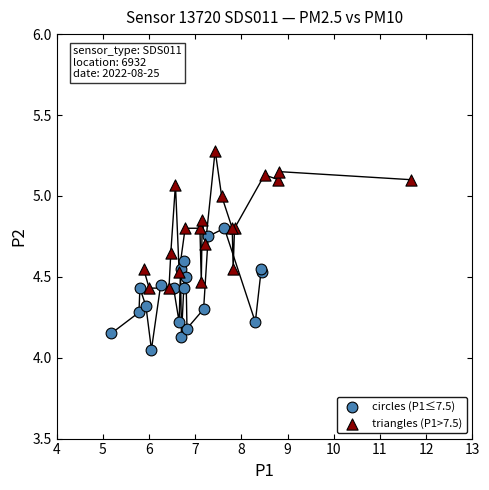

Which series contains the highest Y value?

triangles (P1>7.5)